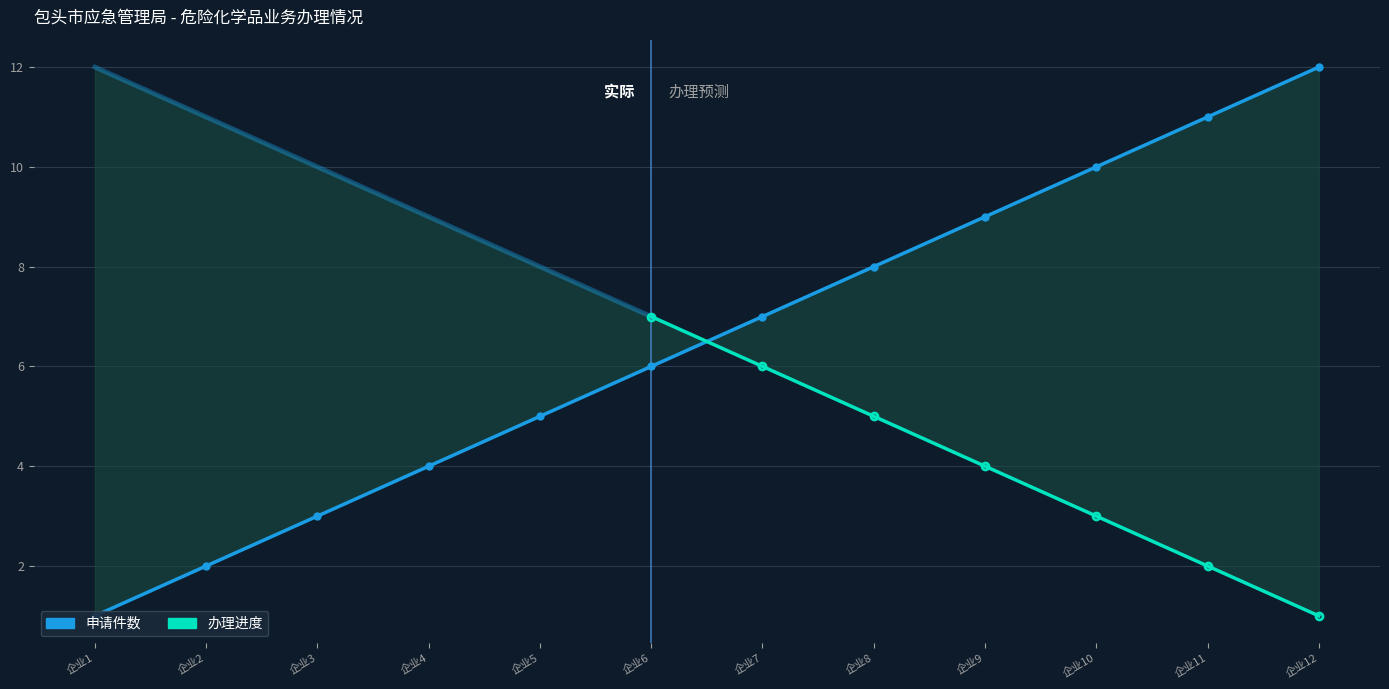

Reading left to right, extract all data points from this chart.

1	2	3	4	5	6	7	8	9	10	11	12